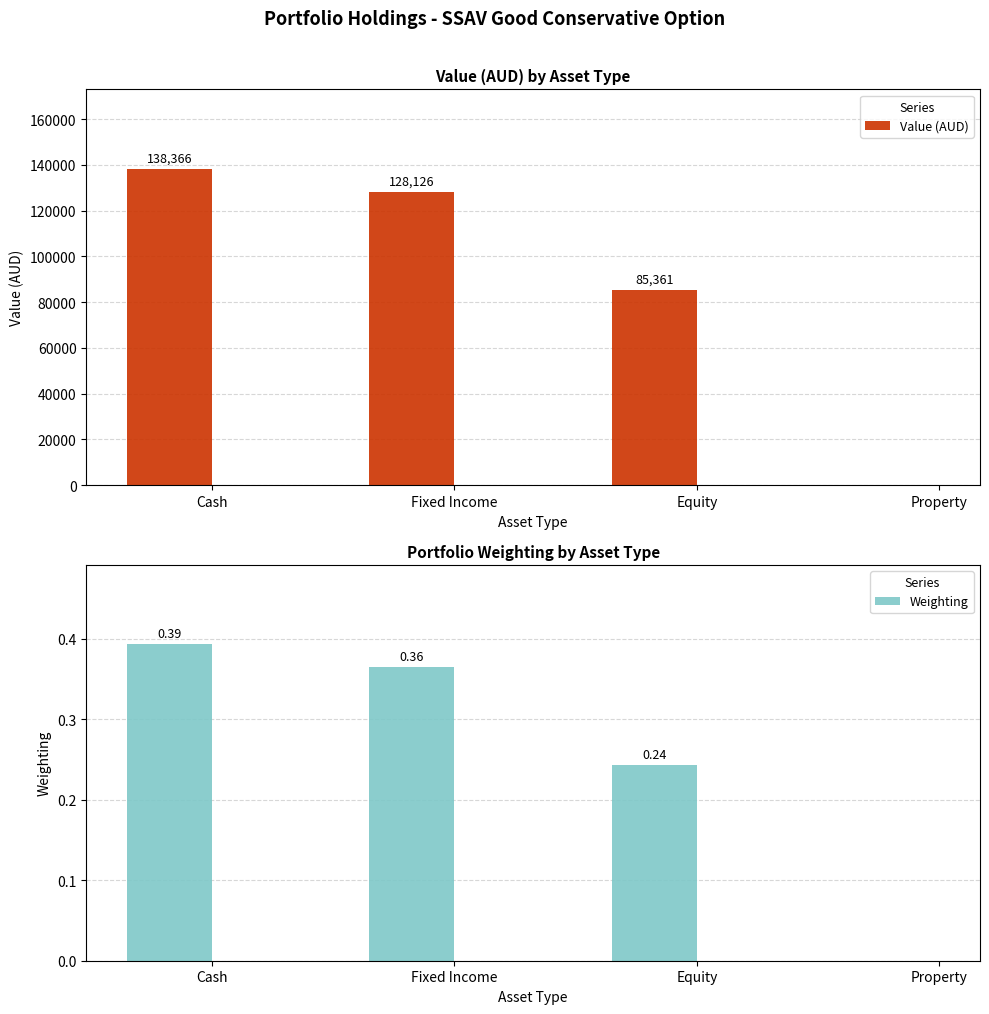

Count the number of data series in this chart.

2